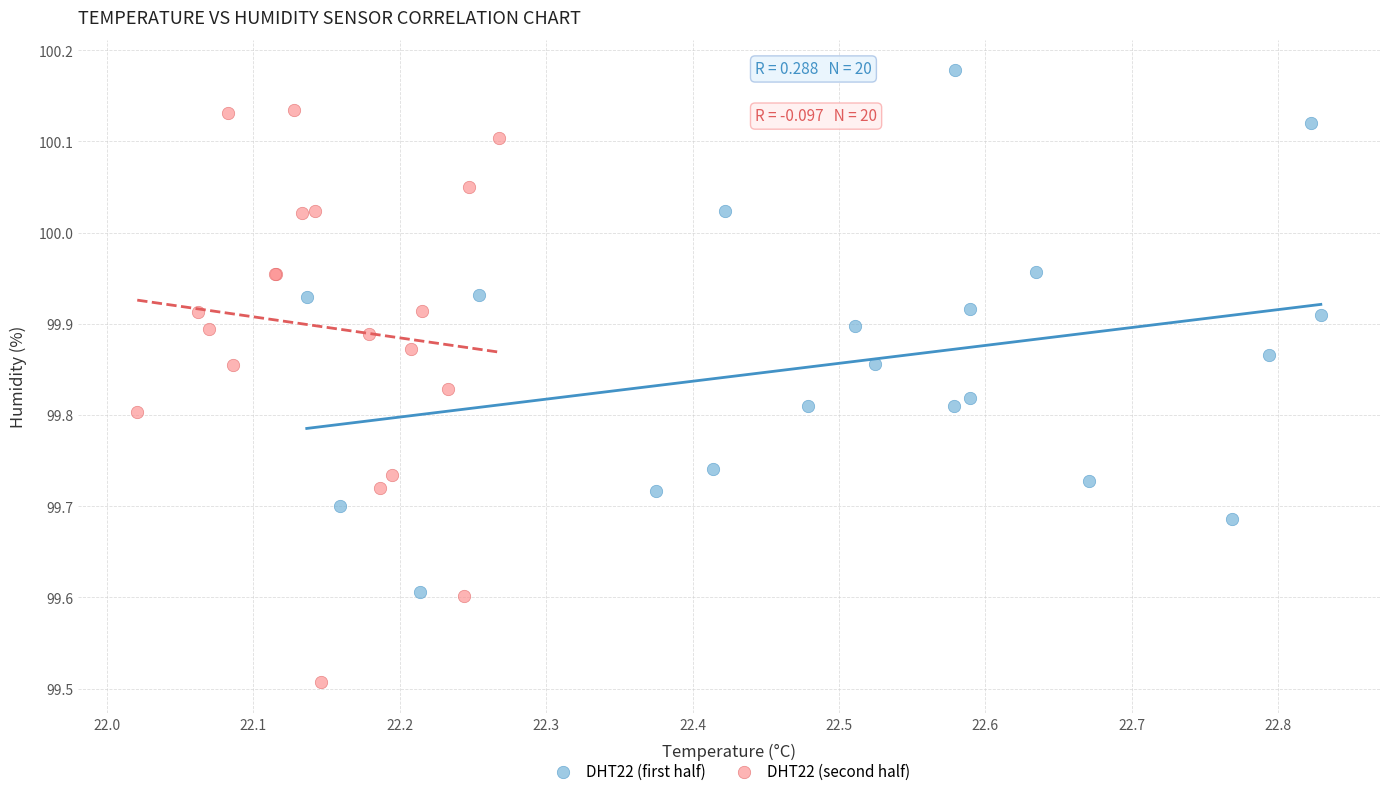

What are all the series names shown in the legend?

DHT22 (first half), DHT22 (second half)